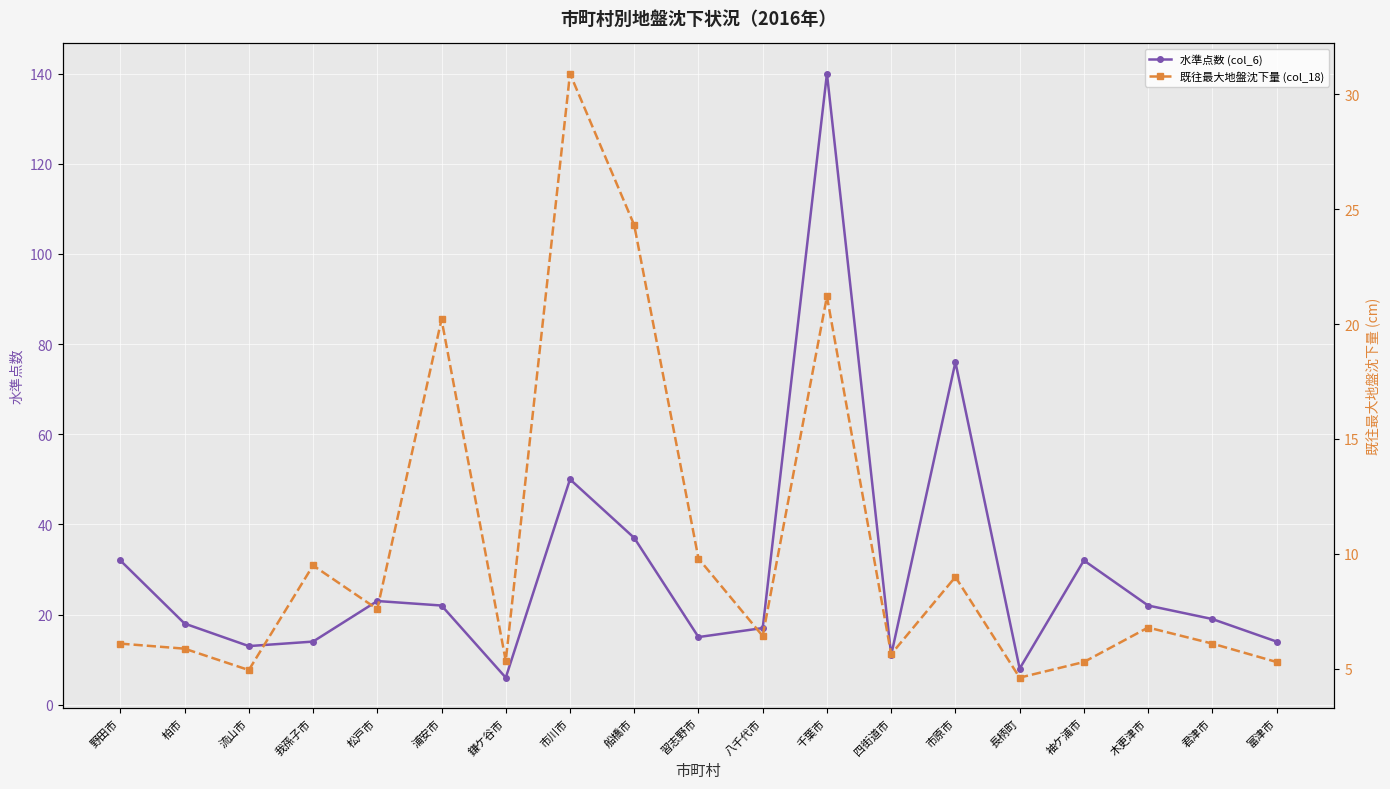

How many values in the 水準点数 (col_6) series are below 19?

9